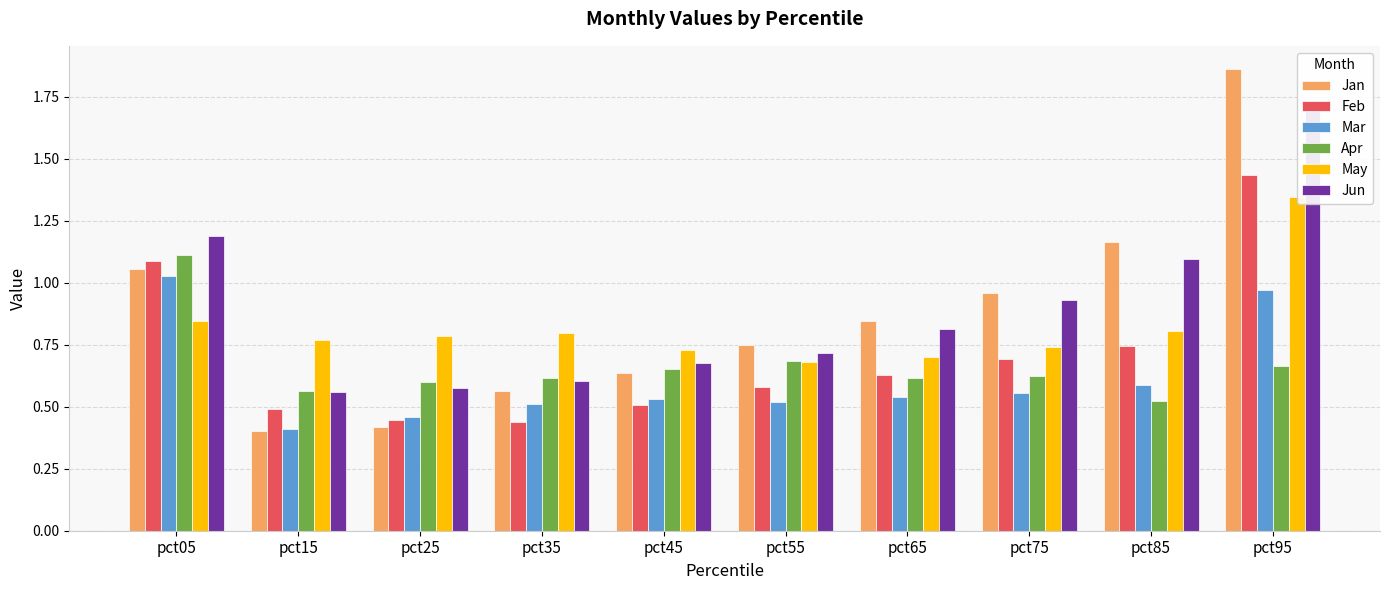

What is the total value across all series at pct65?

4.1